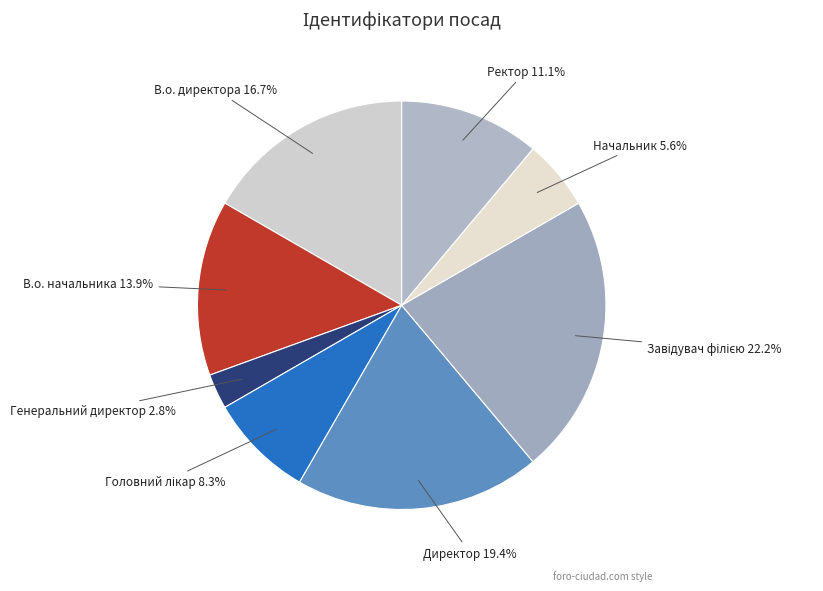

Which has a higher value, В.о. начальника or Ректор?

В.о. начальника